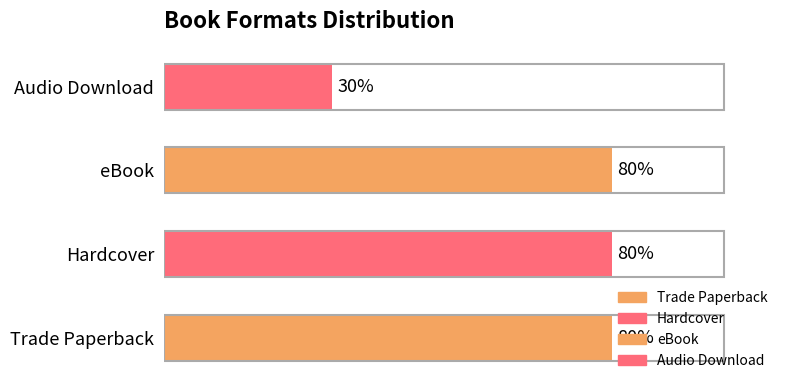

Does the chart contain any negative values?

No